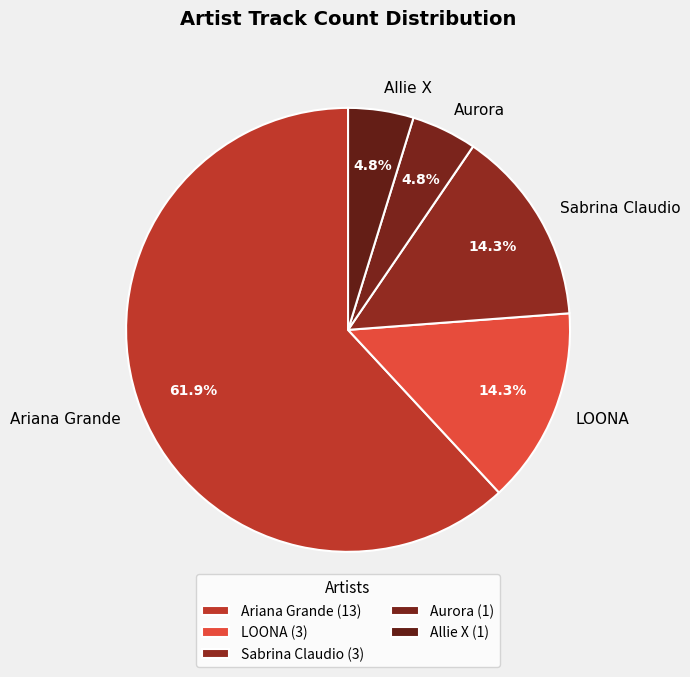

Approximately how many times larger is the value at Allie X compared to LOONA?

0.3